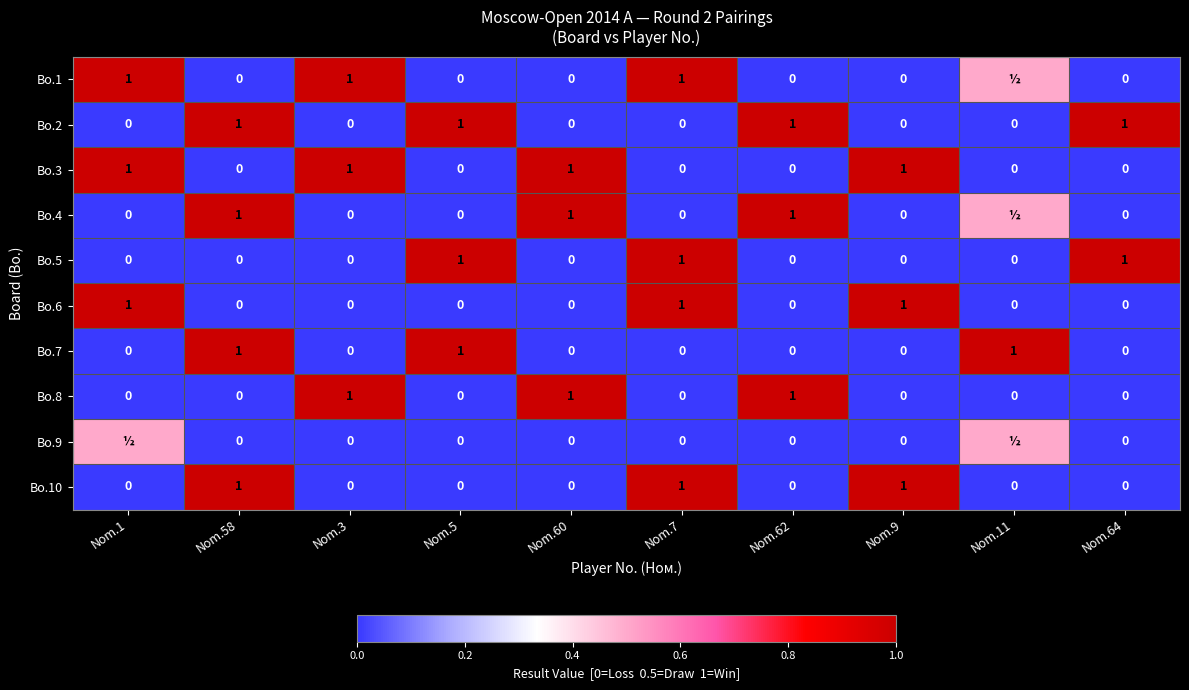

Is it true that Bo.8 equals 0.4 at Nom.7?

False